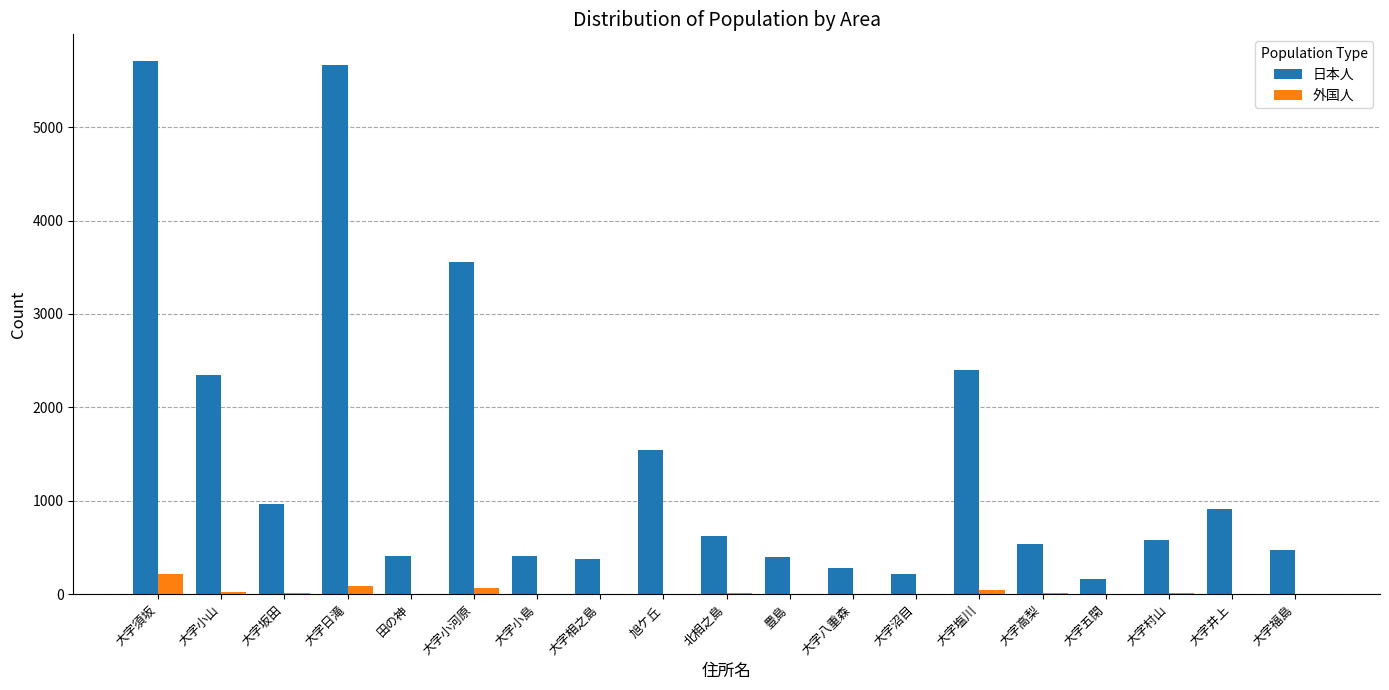

Are the bars grouped side by side (vs. stacked)?

Yes